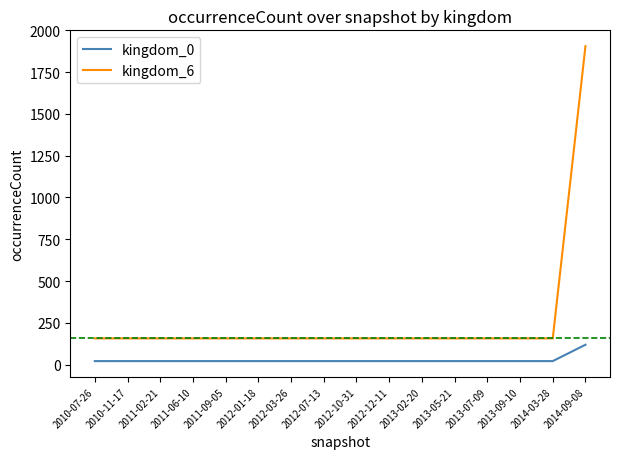

What are all the series names shown in the legend?

kingdom_0, kingdom_6